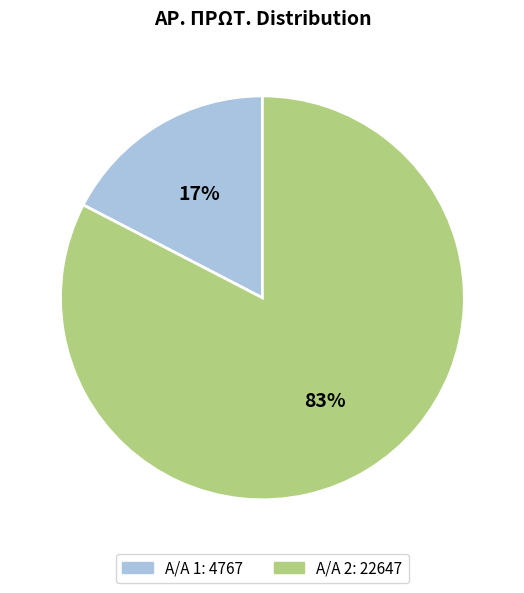

To the nearest percent, what is the average slice percentage?

50%